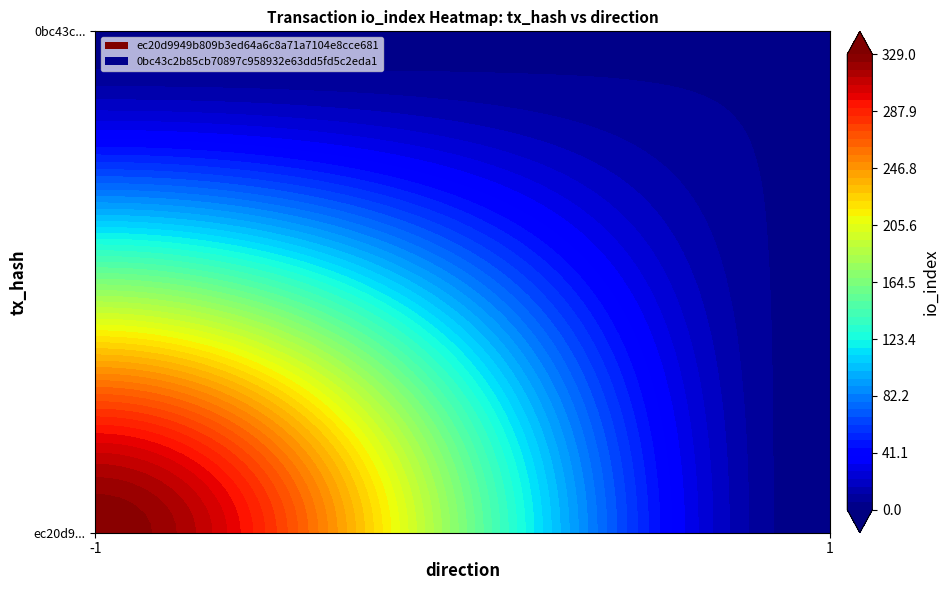

What is the difference between the maximum and minimum values in the 0bc43c2b85cb70897c958932e63dd5fd5c2eda1 series?

4